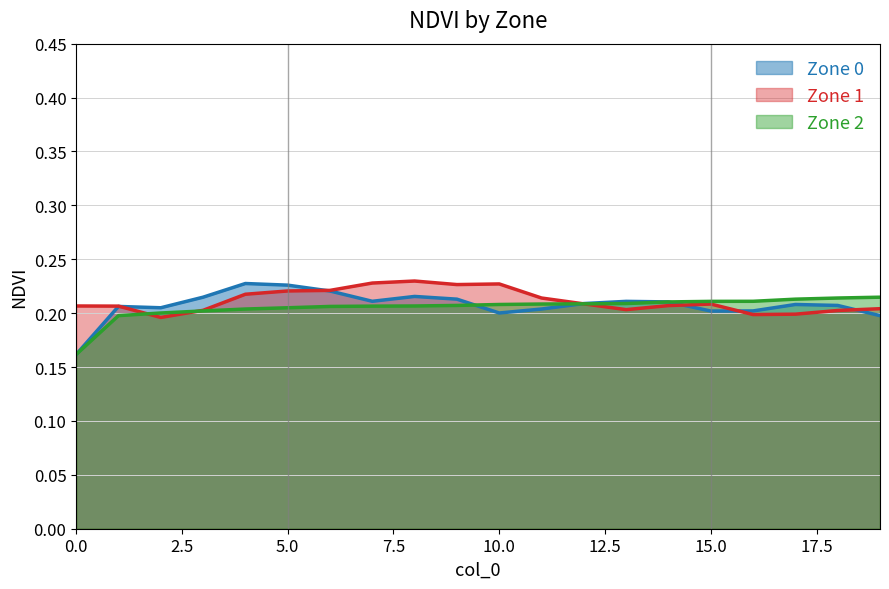

How many intersections are there between Zone 1 and Zone 2?

2